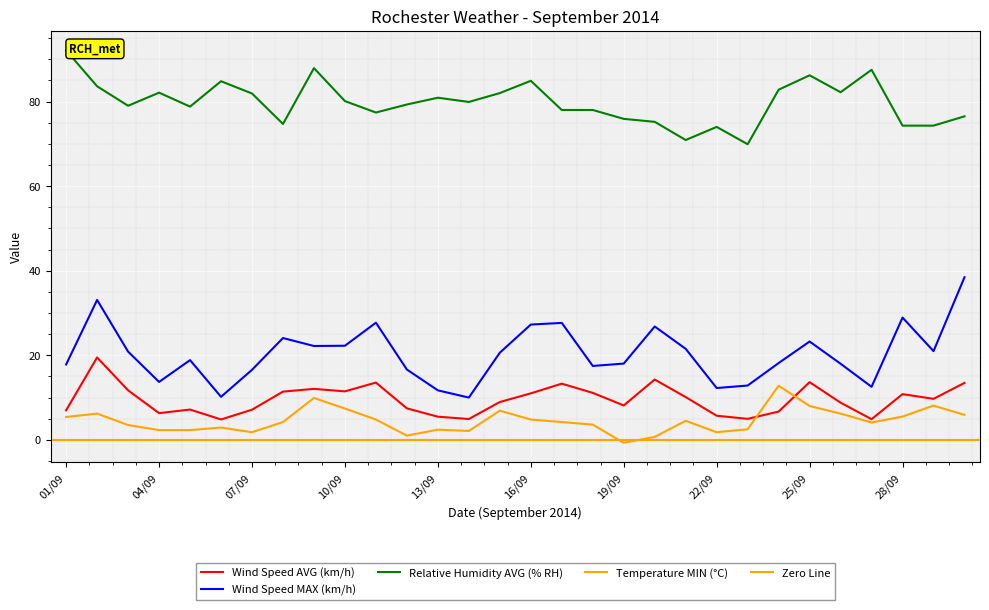

Is the value of Relative Humidity AVG (% RH) at 20/09 greater than the value of Temperature MIN (°C) at 26/09?

Yes